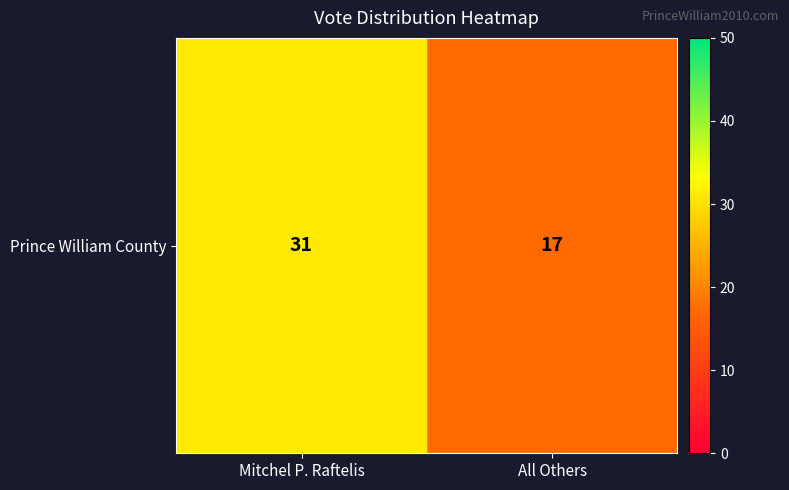

List the labels in order of value, largest first.

Mitchel P. Raftelis, All Others